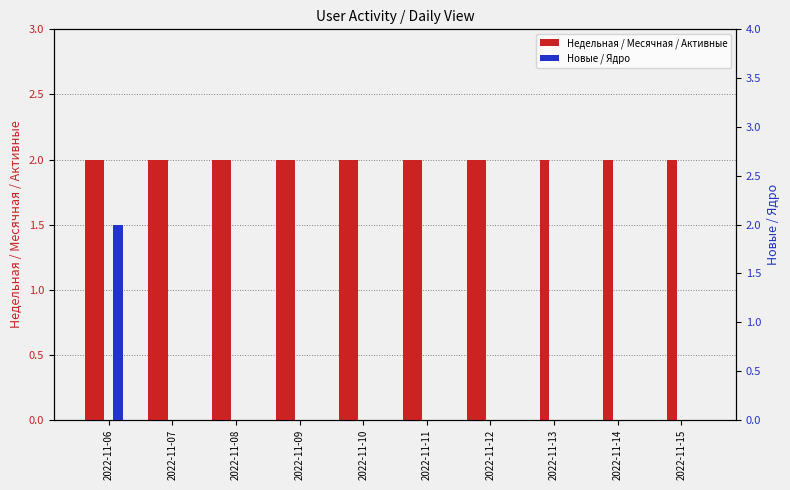

Reading left to right, list all the values displayed in this chart.

Недельная: 2022-11-06=2	2022-11-07=2	2022-11-08=2	2022-11-09=2	2022-11-10=2	2022-11-11=2	2022-11-12=2	2022-11-13=0	2022-11-14=0	2022-11-15=0
Месячная: 2022-11-06=2	2022-11-07=2	2022-11-08=2	2022-11-09=2	2022-11-10=2	2022-11-11=2	2022-11-12=2	2022-11-13=2	2022-11-14=2	2022-11-15=2
Активные: 2022-11-06=0	2022-11-07=0	2022-11-08=0	2022-11-09=0	2022-11-10=0	2022-11-11=0	2022-11-12=0	2022-11-13=0	2022-11-14=0	2022-11-15=0
Новые: 2022-11-06=2	2022-11-07=0	2022-11-08=0	2022-11-09=0	2022-11-10=0	2022-11-11=0	2022-11-12=0	2022-11-13=0	2022-11-14=0	2022-11-15=0
Ядро: 2022-11-06=0	2022-11-07=0	2022-11-08=0	2022-11-09=0	2022-11-10=0	2022-11-11=0	2022-11-12=0	2022-11-13=0	2022-11-14=0	2022-11-15=0